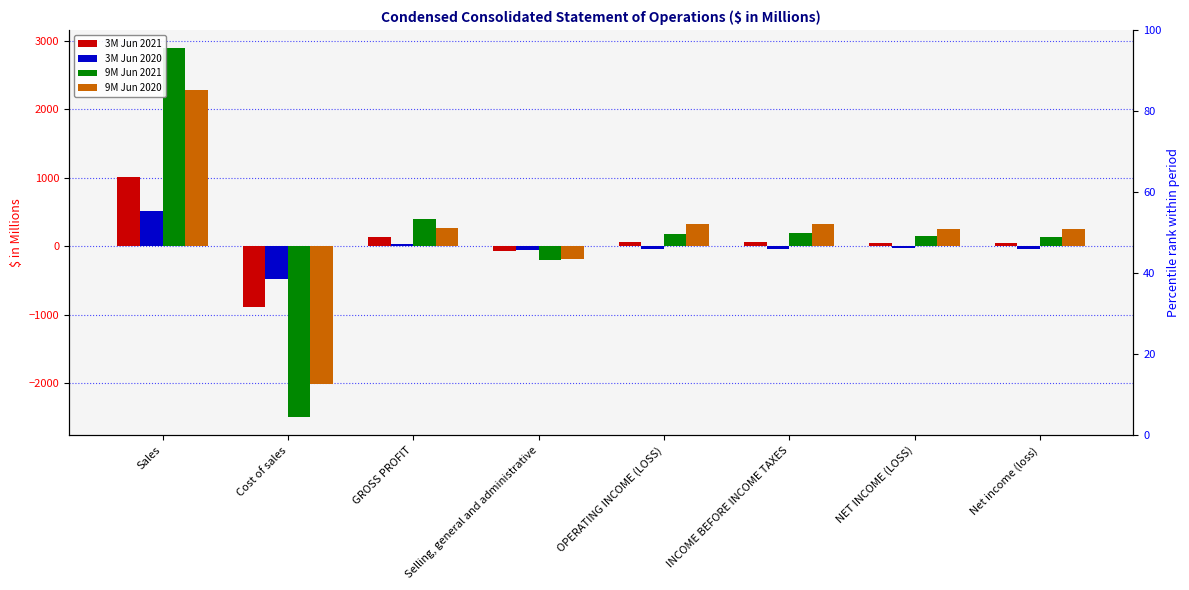

What is the difference between the highest and lowest values at Cost of sales?

2007